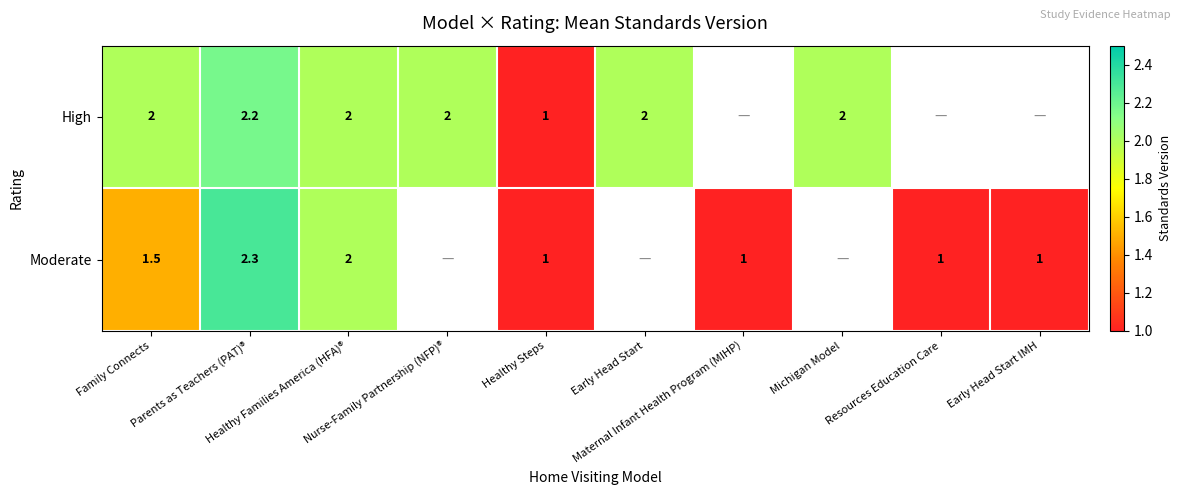

At which label is High closest to 1?

Healthy Steps